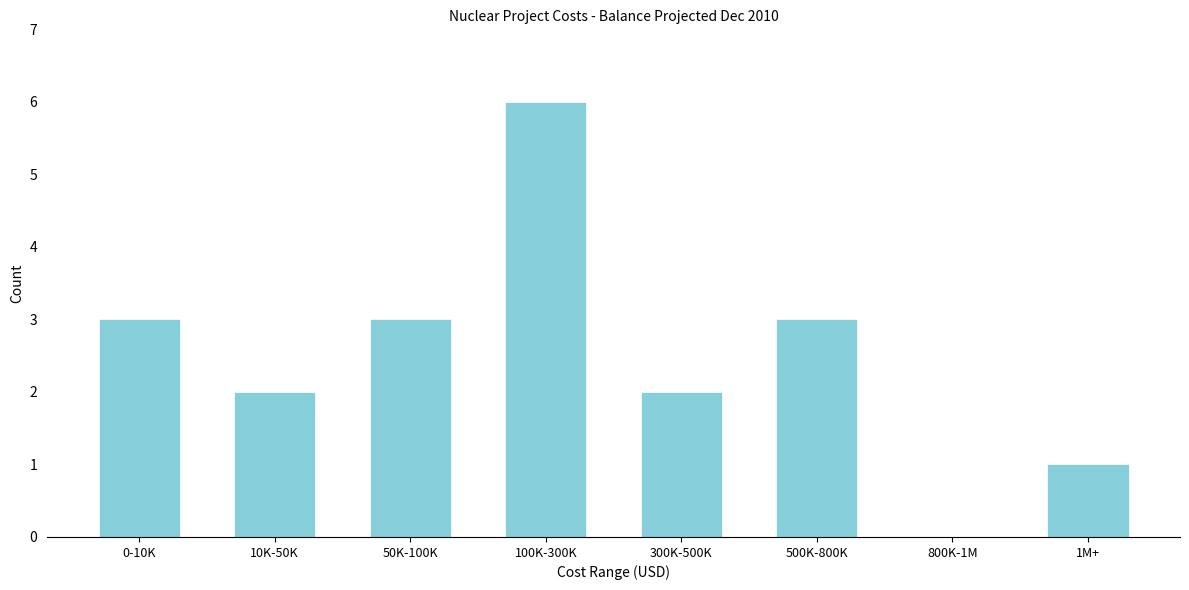

Reading left to right, what are all the values shown in this chart?

0-10K=3	10K-50K=2	50K-100K=3	100K-300K=6	300K-500K=2	500K-800K=3	800K-1M=0	1M+=1